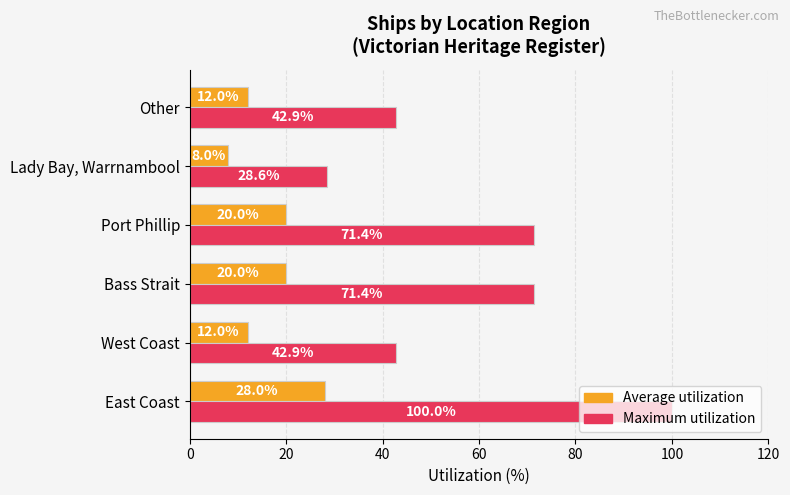

Which series has the largest total across all categories?

Maximum utilization